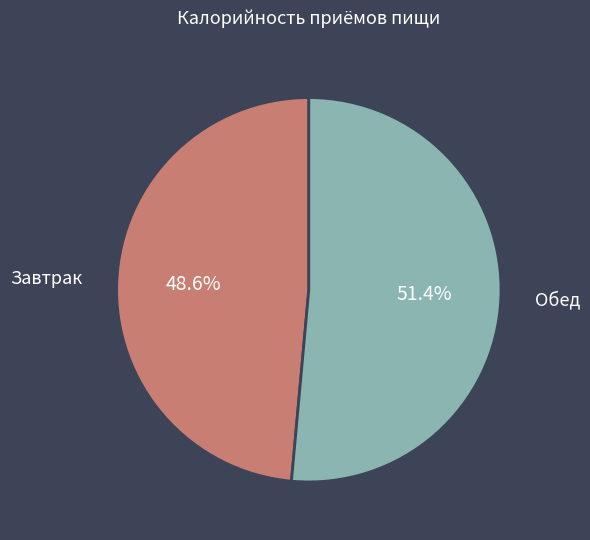

To the nearest percent, what percentage of the pie is Завтрак?

49%